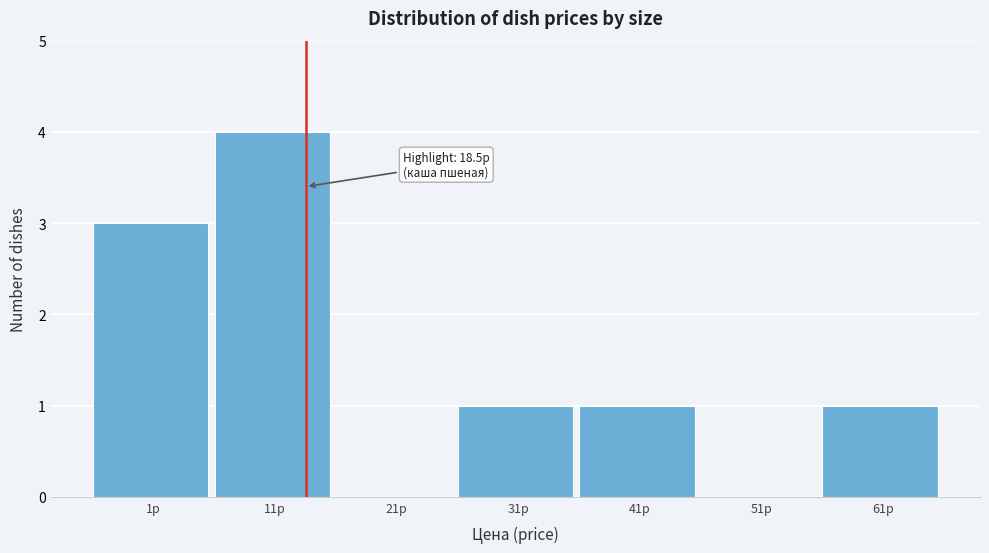

Reading right to left, transcribe all the data shown in this chart.

61р=1	51р=0	41р=1	31р=1	21р=0	11р=4	1р=3